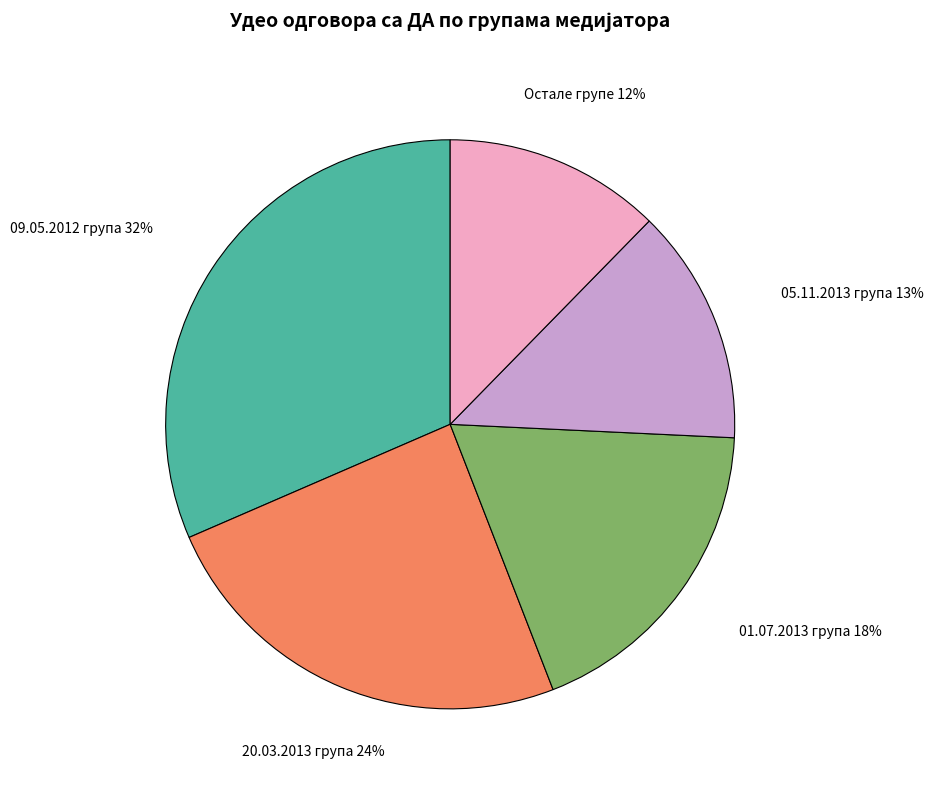

How many segments does this pie chart have?

5